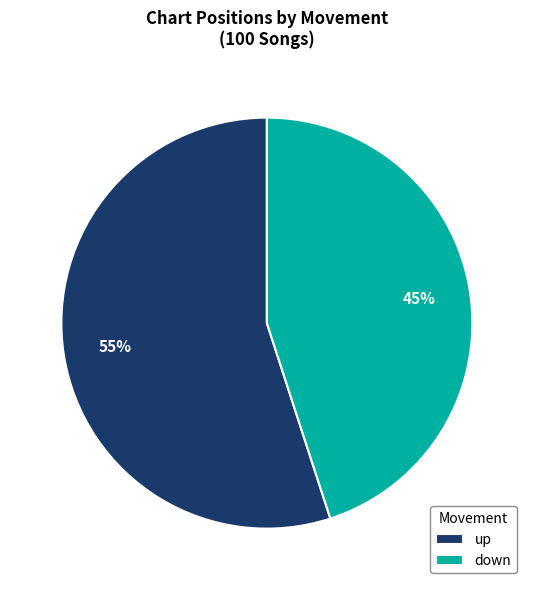

To the nearest percent, what is the combined percentage of down and up?

100%